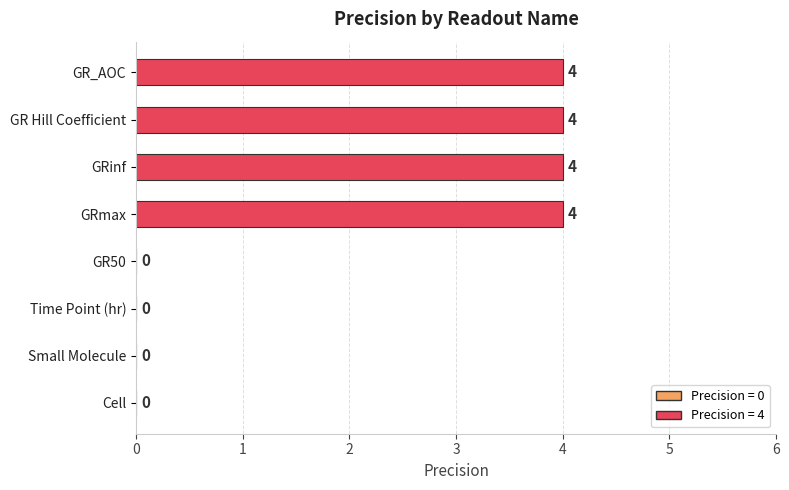

What is the sum of all values?

16